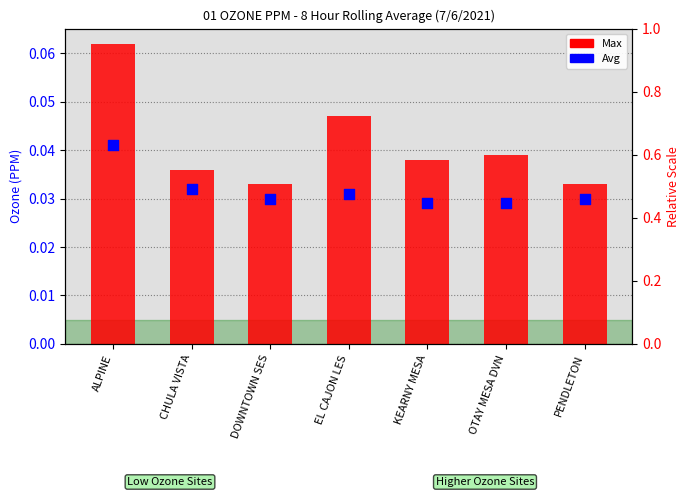

Which series has the largest total across all categories?

Max